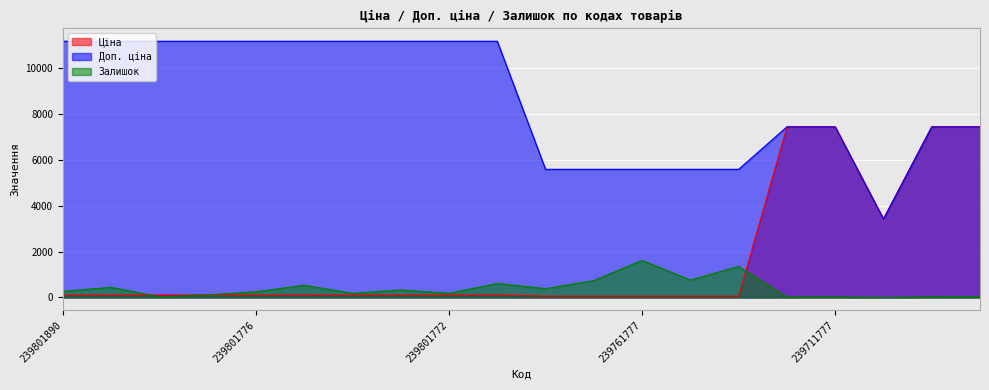

Read the Залишок value at 239761828.

733.0